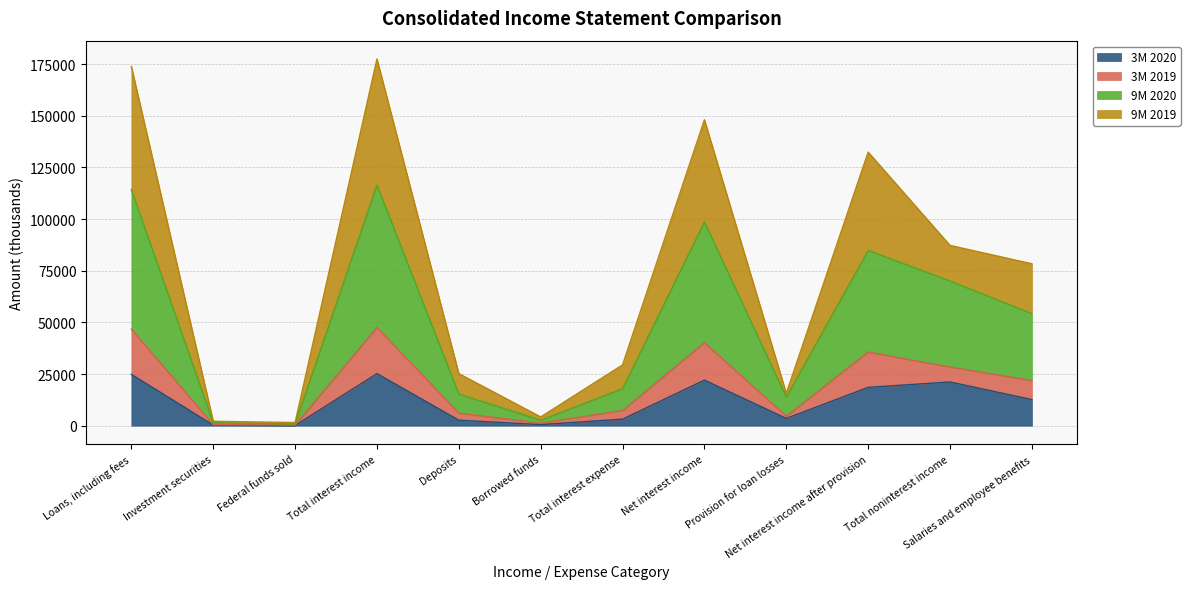

How many data points in 3M 2020 are less than 12609?

6